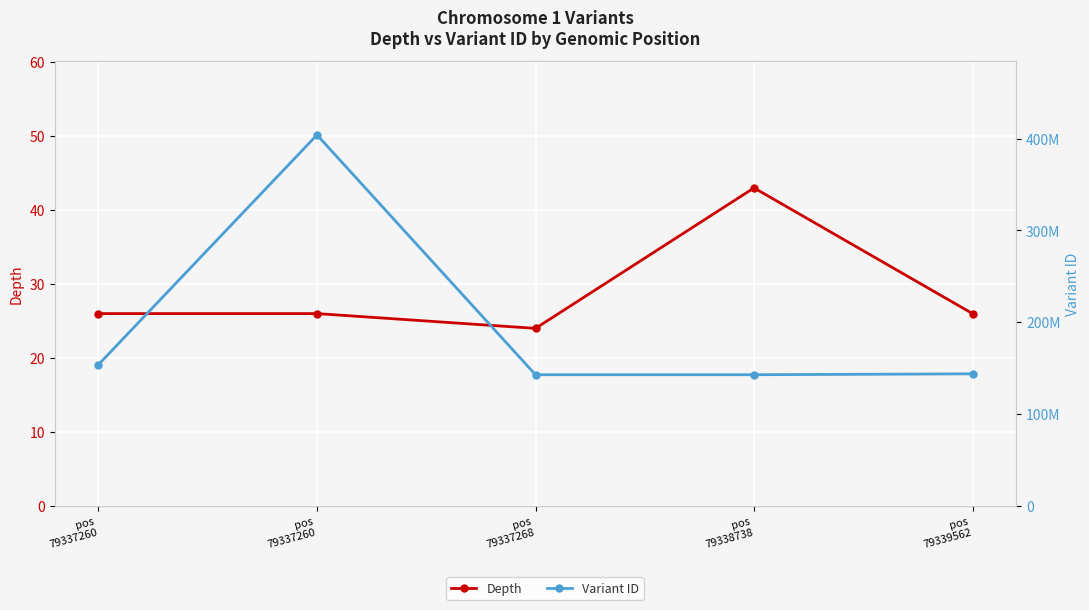

Is it true that Depth equals 10 at pos
79337268?

False